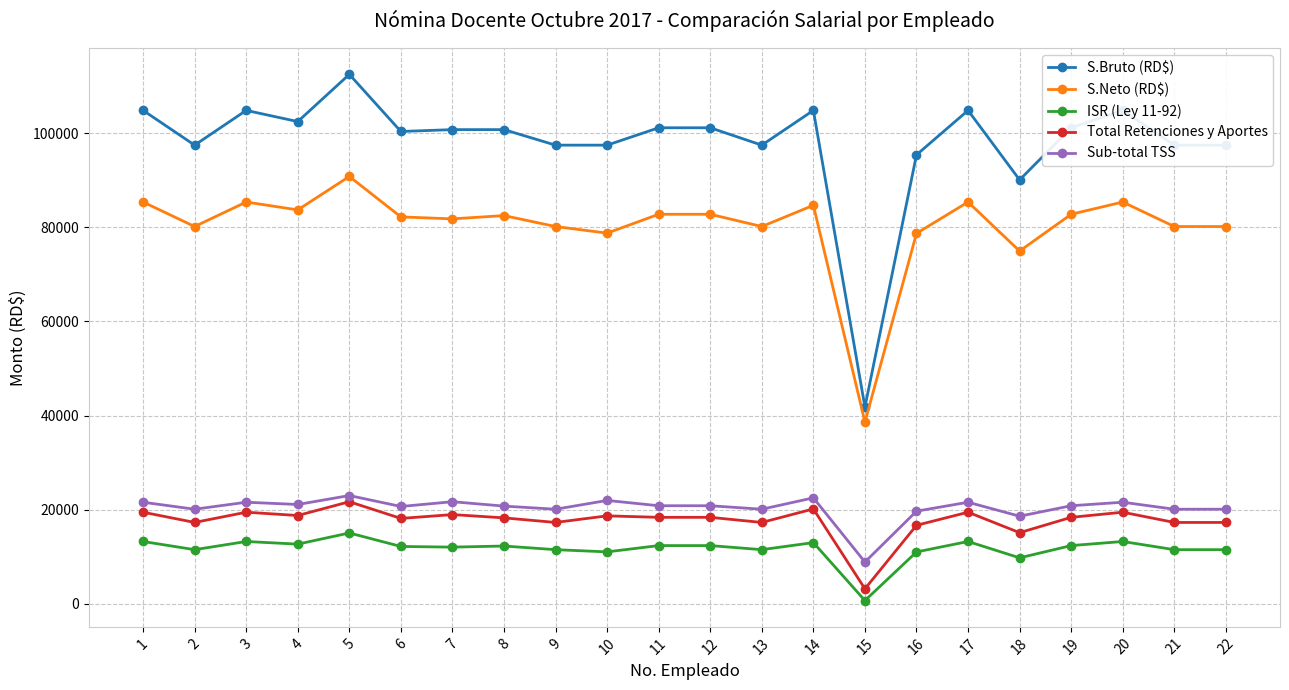

What is the lowest value of the S.Bruto (RD$) series?

41799.8